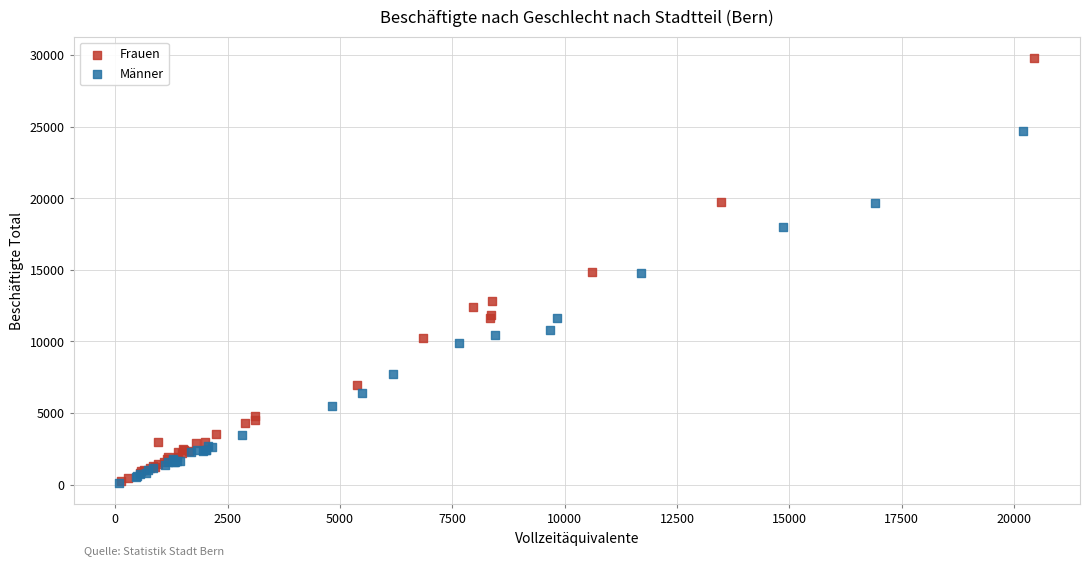

Which series contains the highest Y value?

Frauen